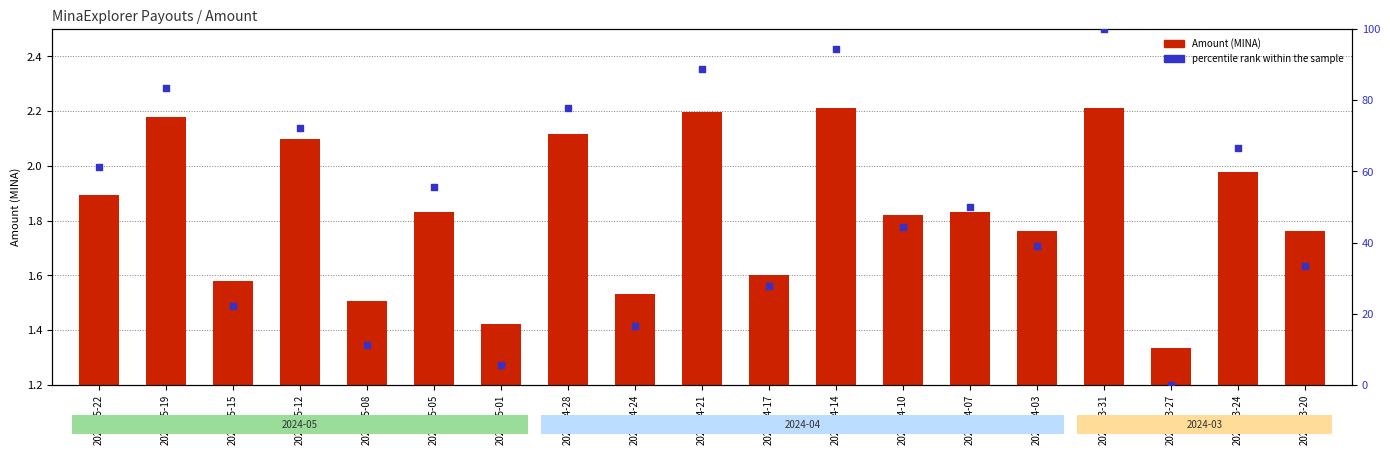

What is the total value across all series at 2024-05-15?

23.8